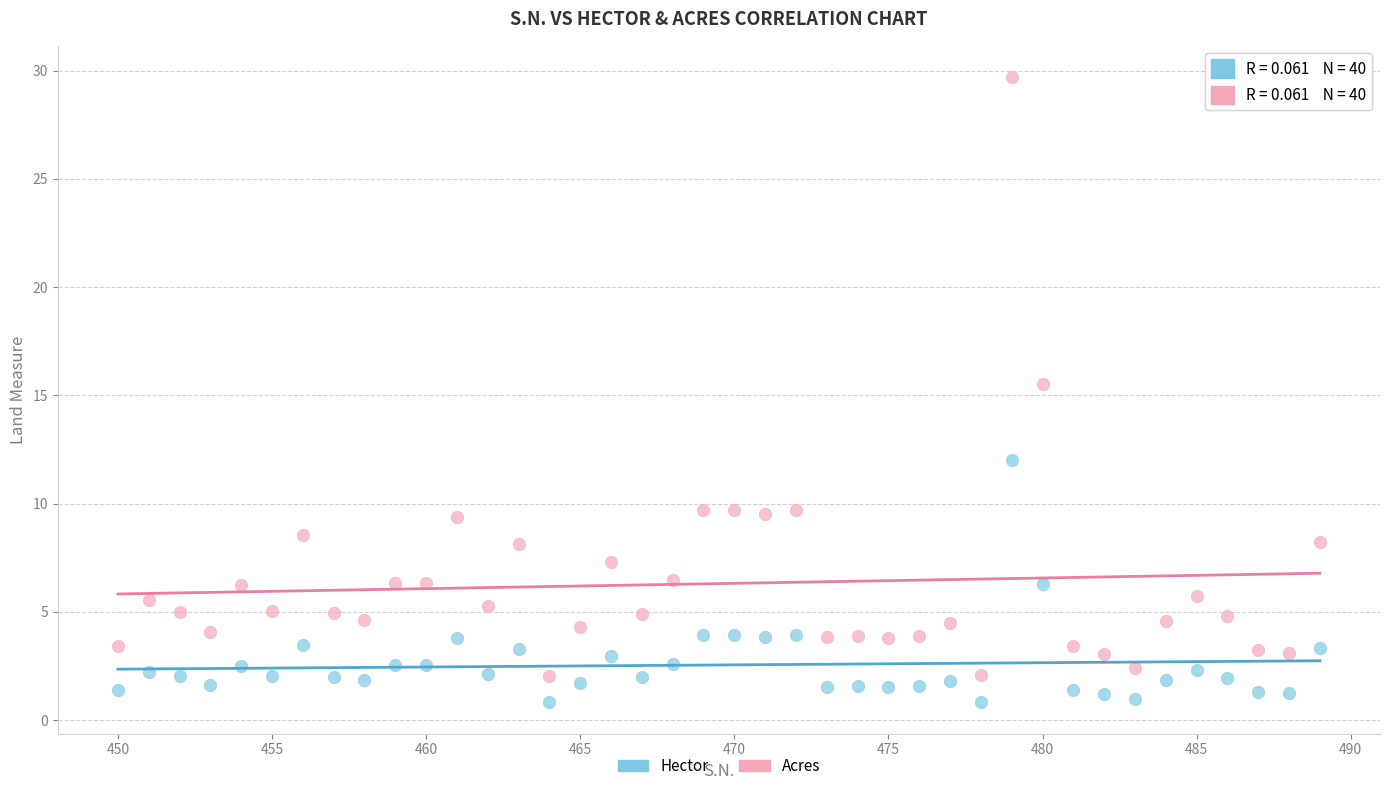

Across all data points, what is the range of X values (max minus min)?

39.0